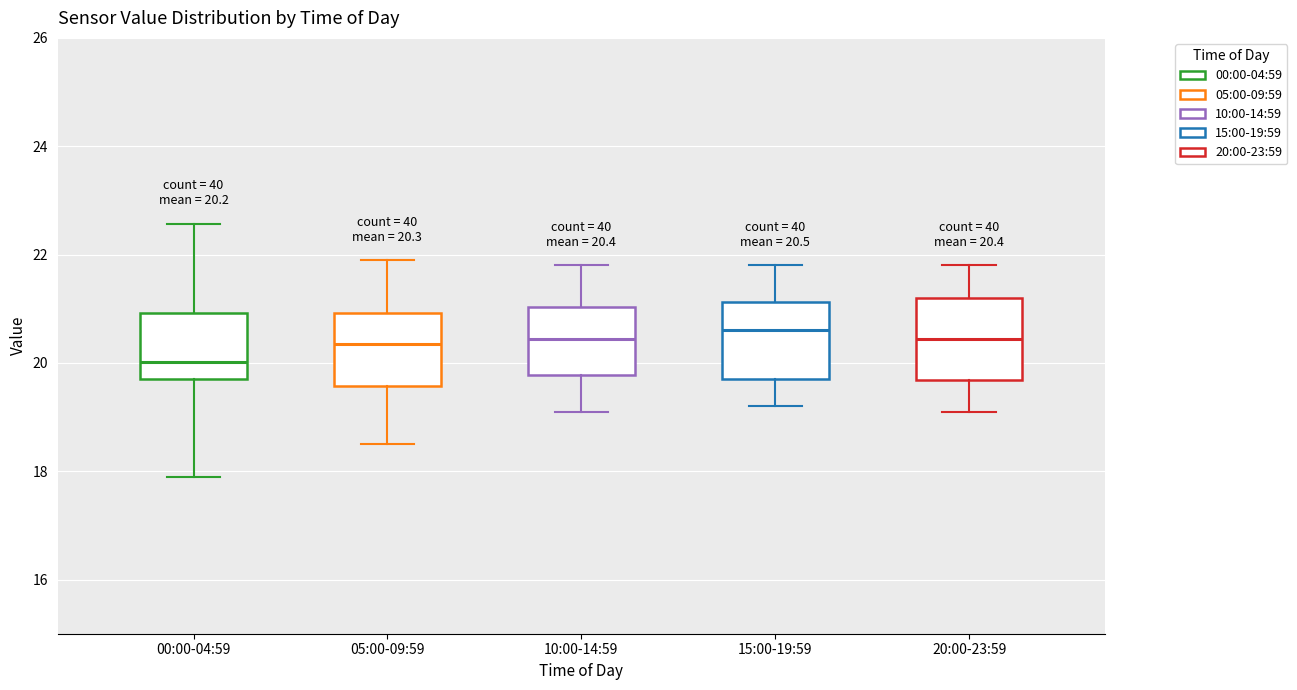

Which box's median line is the lowest?

00:00-04:59